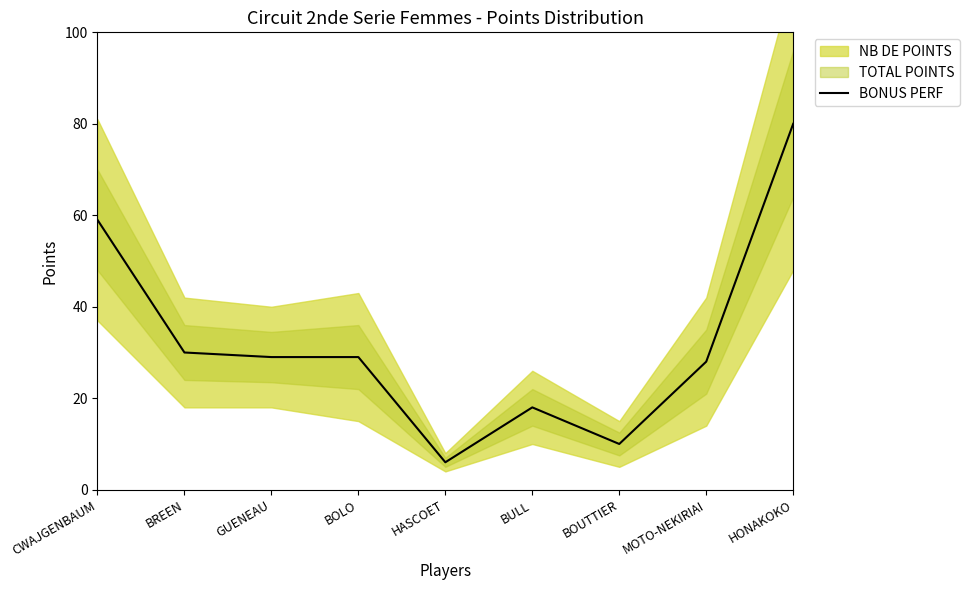

What is the ratio of the value at GUENEAU to the value at CWAJGENBAUM?

0.5